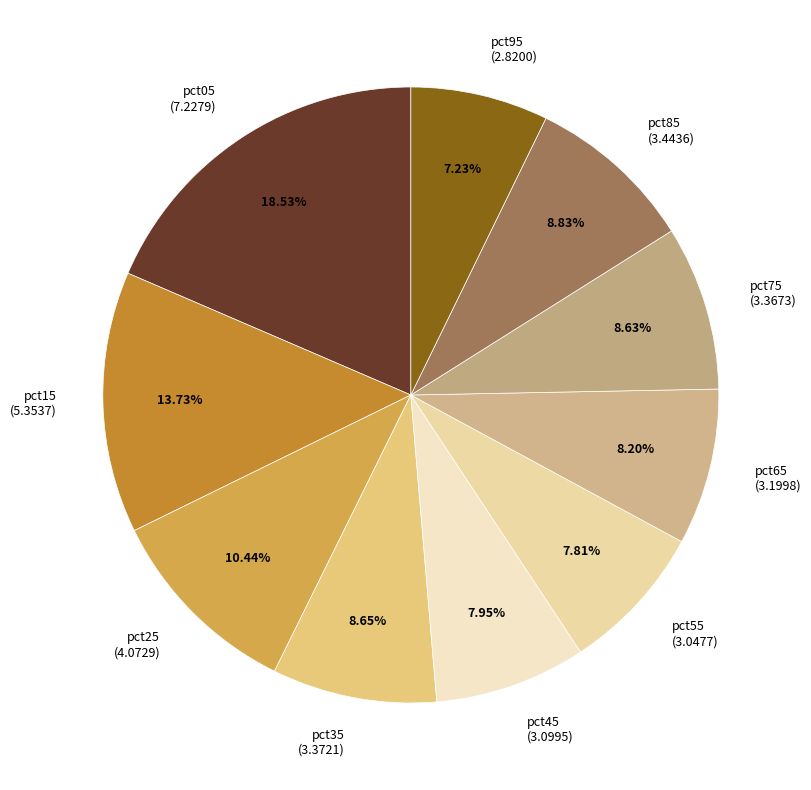

To the nearest percent, what portion does pct75 represent?

9%